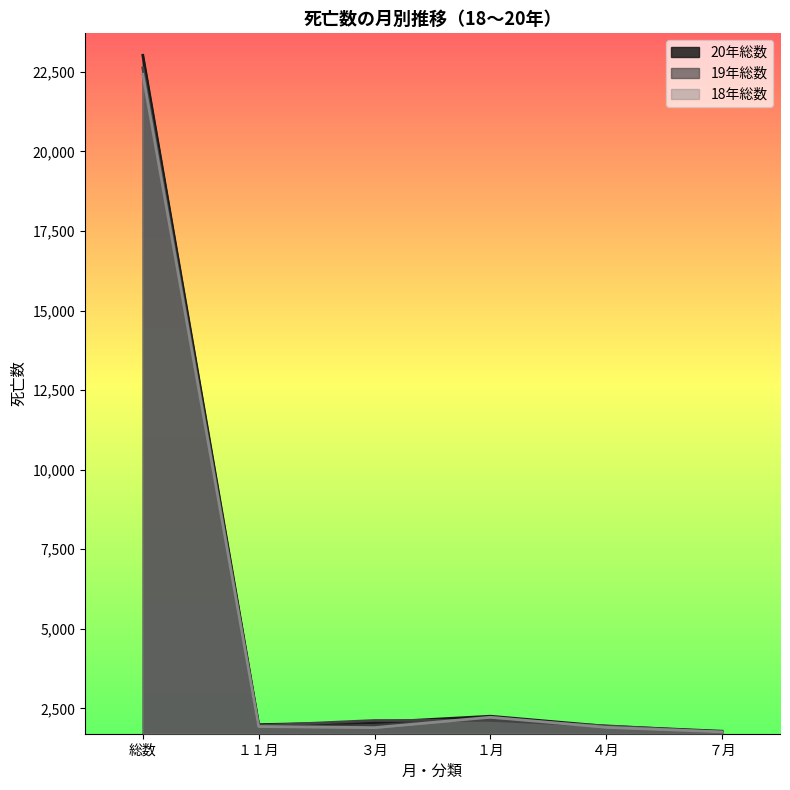

Does the chart display data point markers on the line(s)?

No